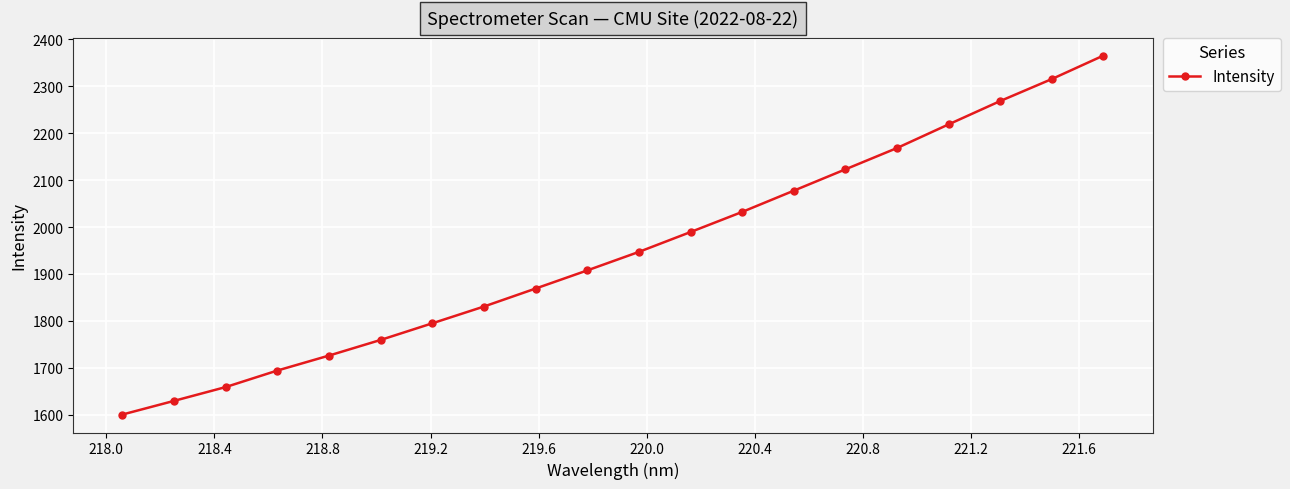

What is the maximum value shown in the chart?

2365.7